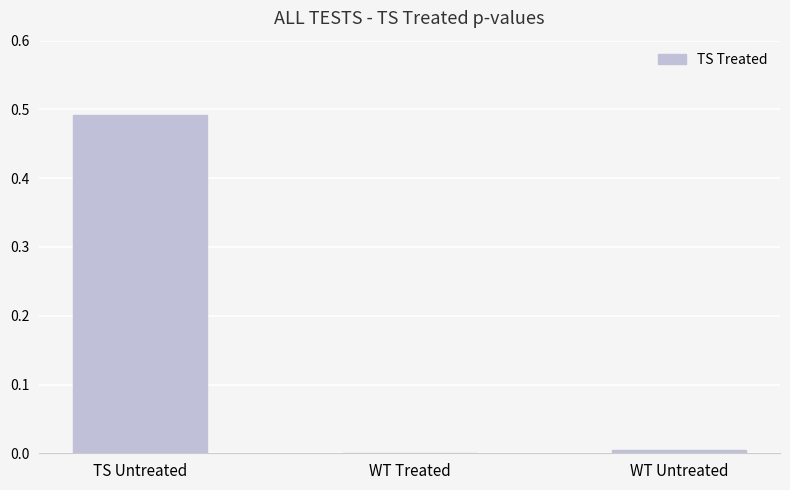

Between TS Untreated and WT Treated, which is larger?

TS Untreated